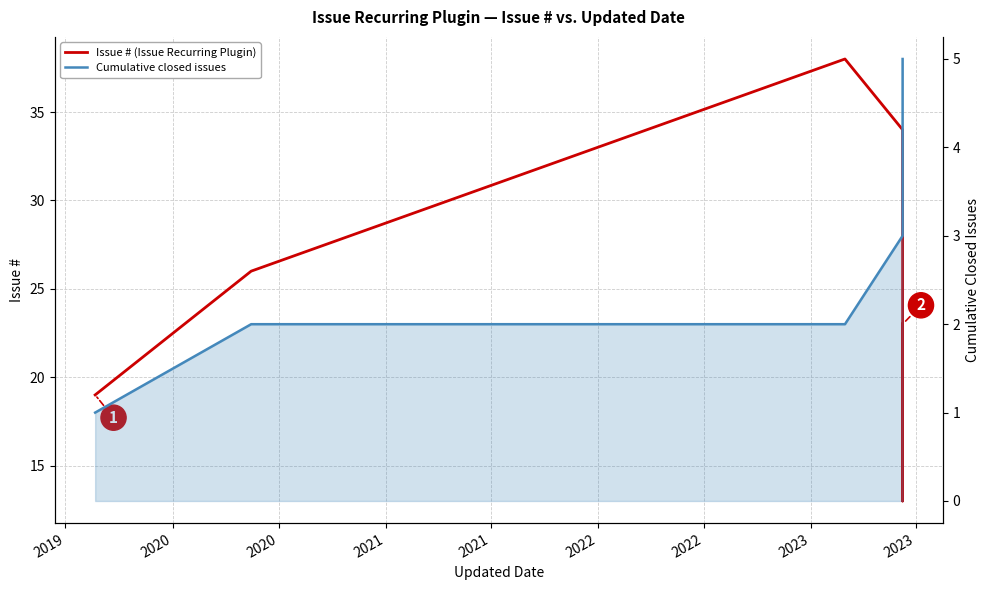

Which series has the largest total across all categories?

Issue # (Issue Recurring Plugin)